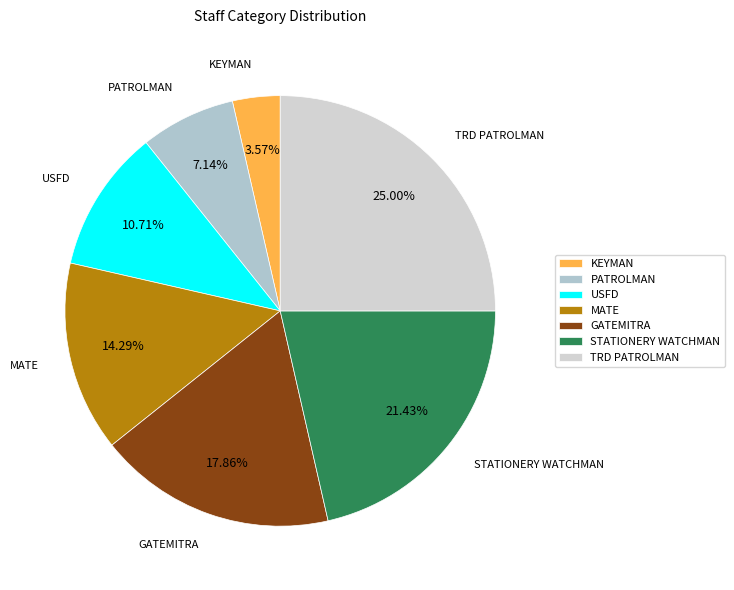

Is there any slice that represents more than half of the pie?

No